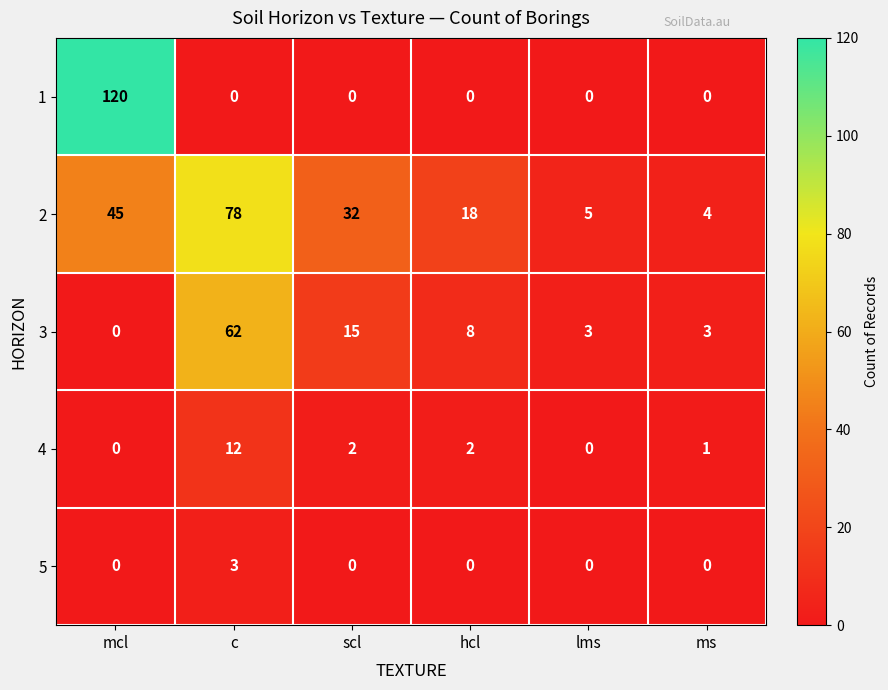

The 1 series shows 120 at mcl. True or false?

True